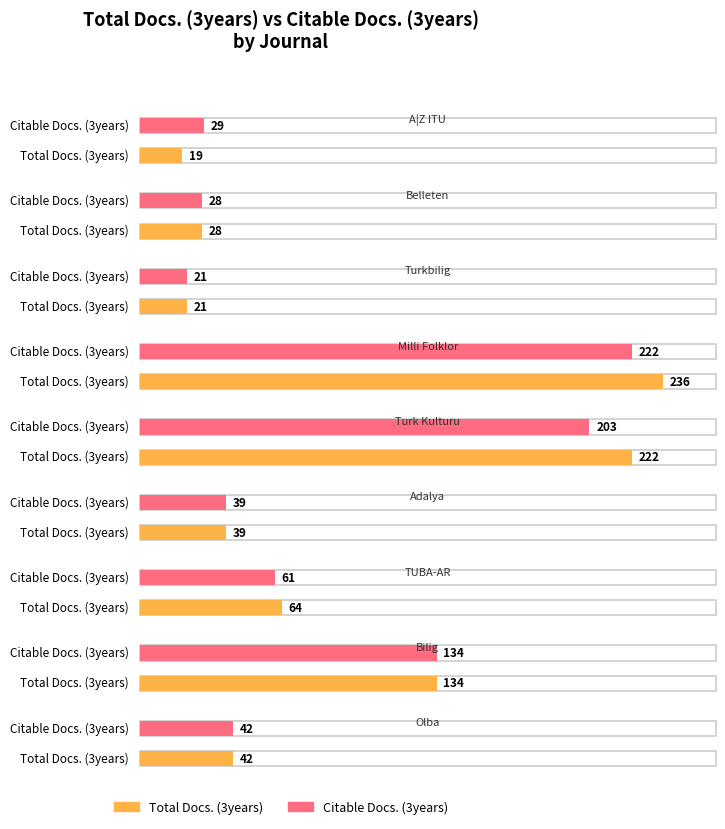

How many values in the Total Docs. (3years) series exceed 42?

4